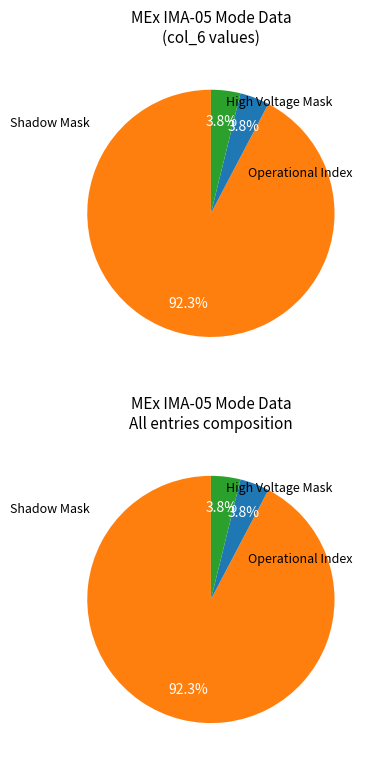

Is it true that 2 is 92% of the pie?

True